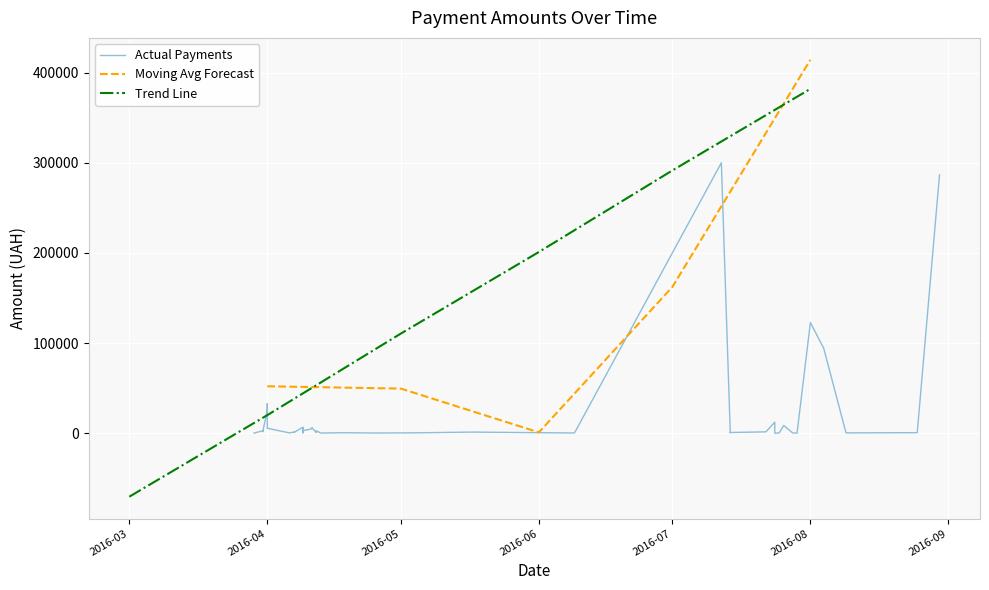

Where is Moving Avg Forecast nearest to the value 207550?

2016-07